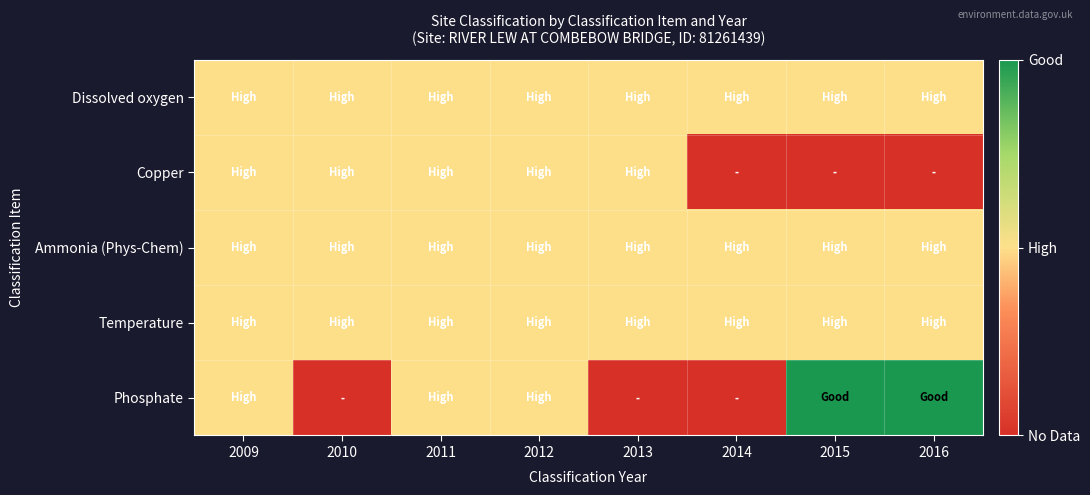

How many categories are shown in the chart?

8